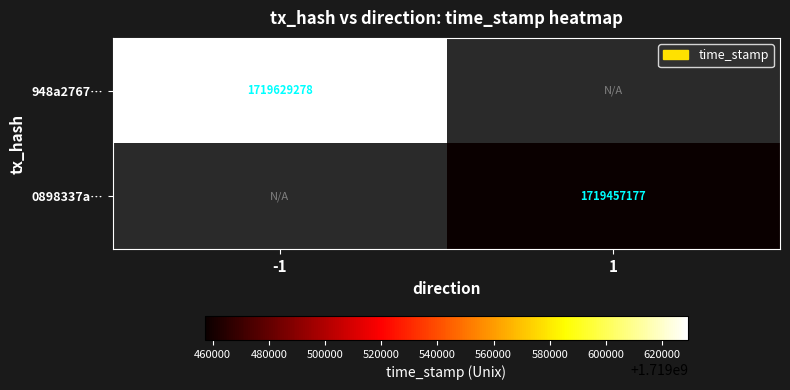

Is the value of 948a2767… at -1 greater than the value of 0898337a… at 1?

Yes